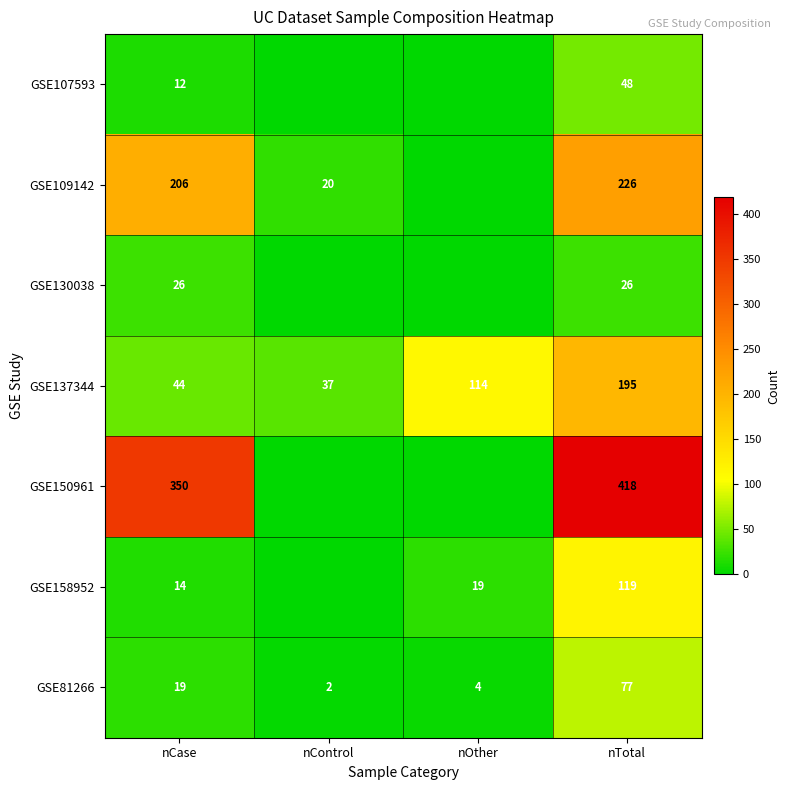

Count the number of categories in the chart.

4